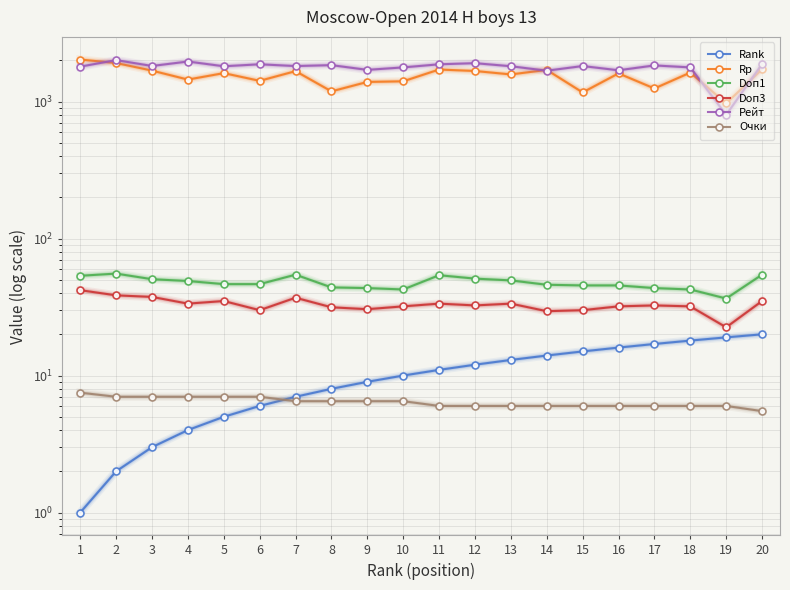

Where is Rank nearest to the value 10?

10